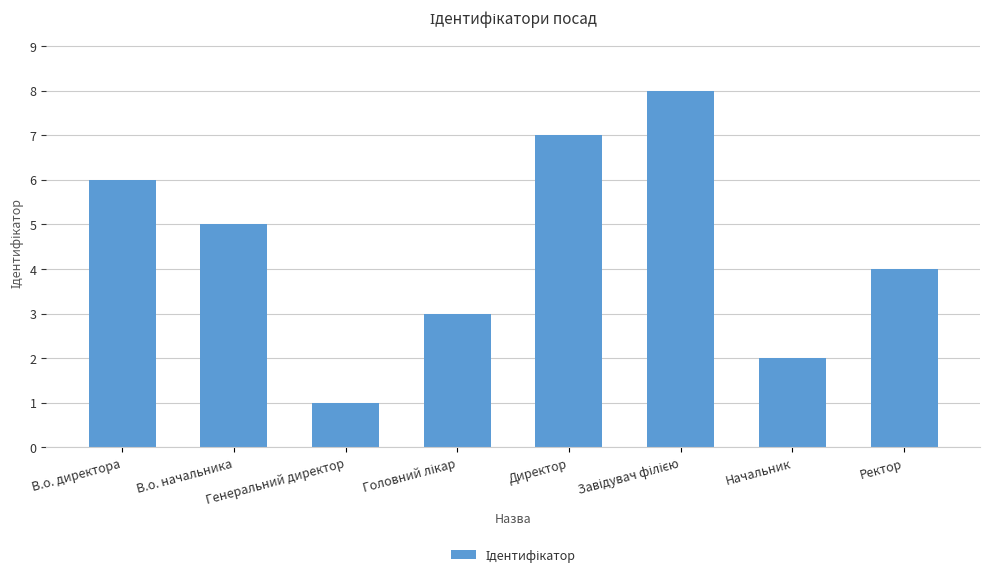

How many data points are less than 5?

4